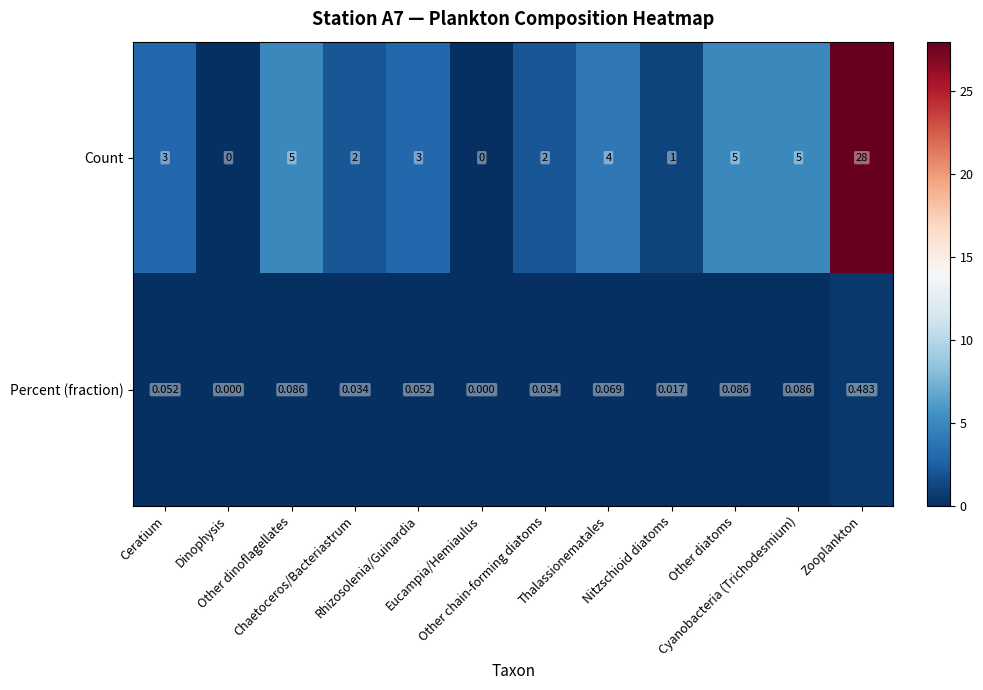

What is the difference between the highest and lowest values at Nitzschioid diatoms?

1.0